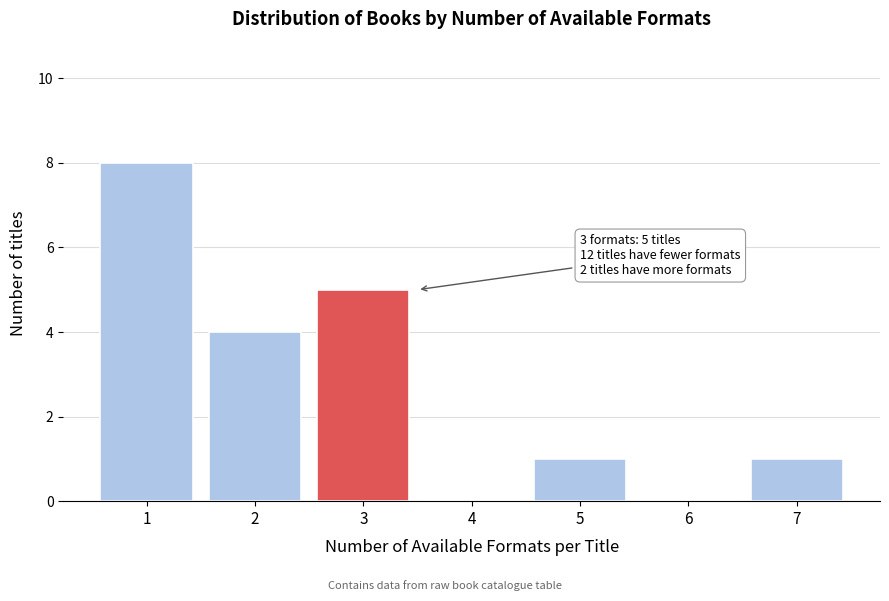

Reading left to right, transcribe all the data shown in this chart.

1=8	2=4	3=5	4=0	5=1	6=0	7=1